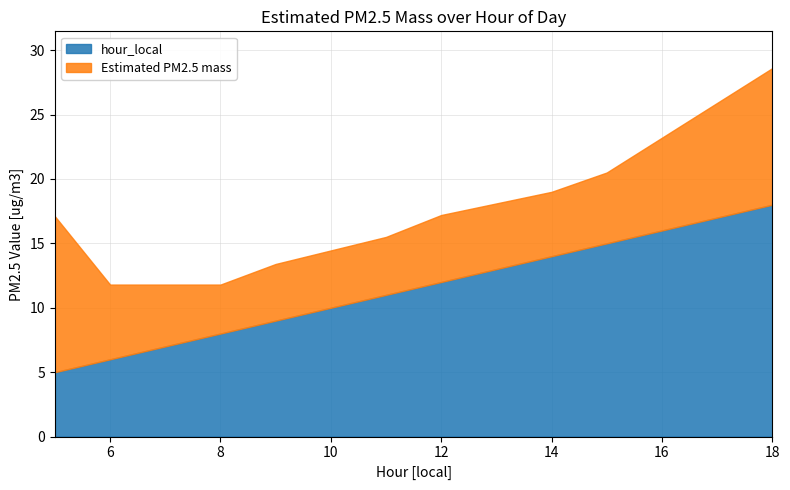

The value of Estimated PM2.5 mass at 18 is 10.6. True or false?

True